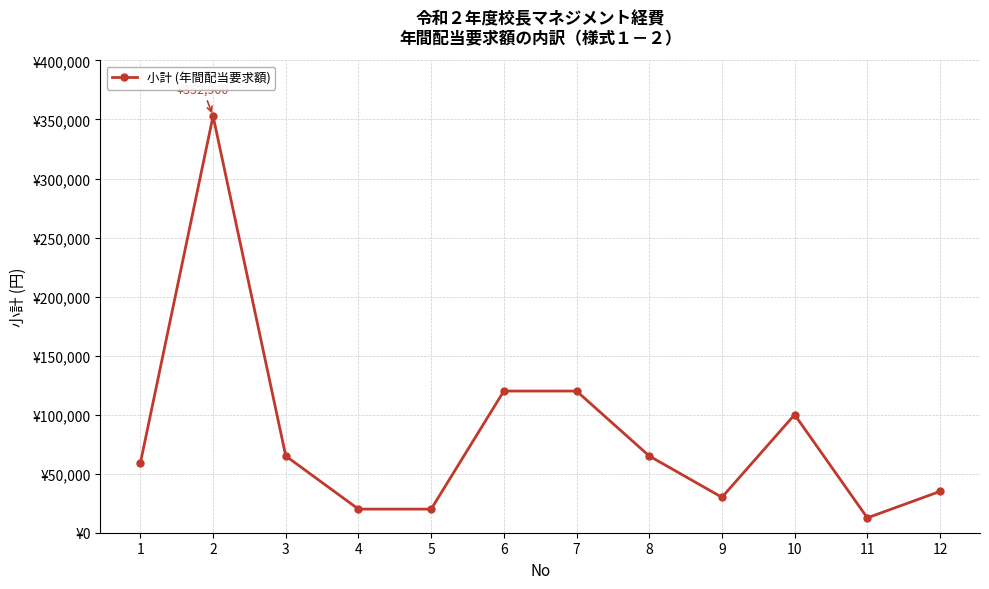

How many values are below 65000?

6